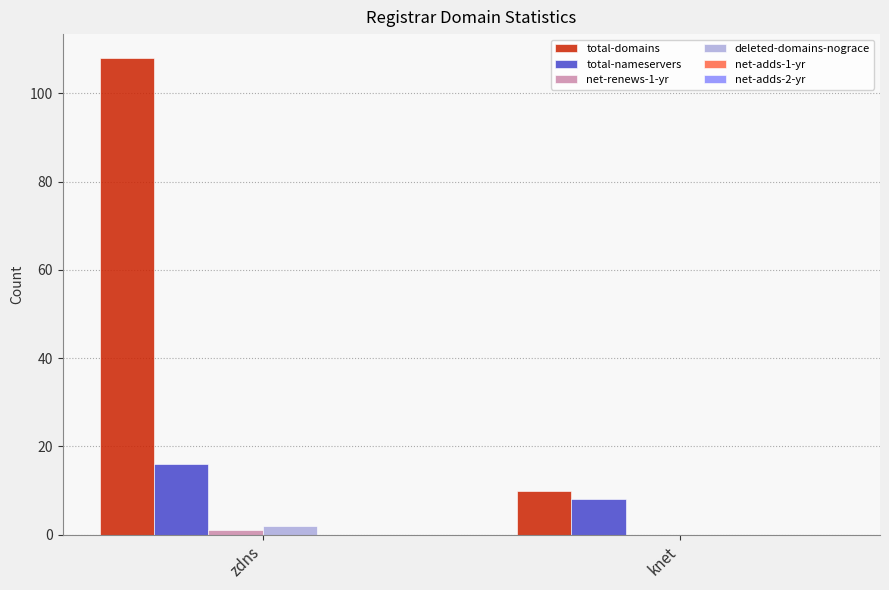

What is the average value of the deleted-domains-nograce series?

1